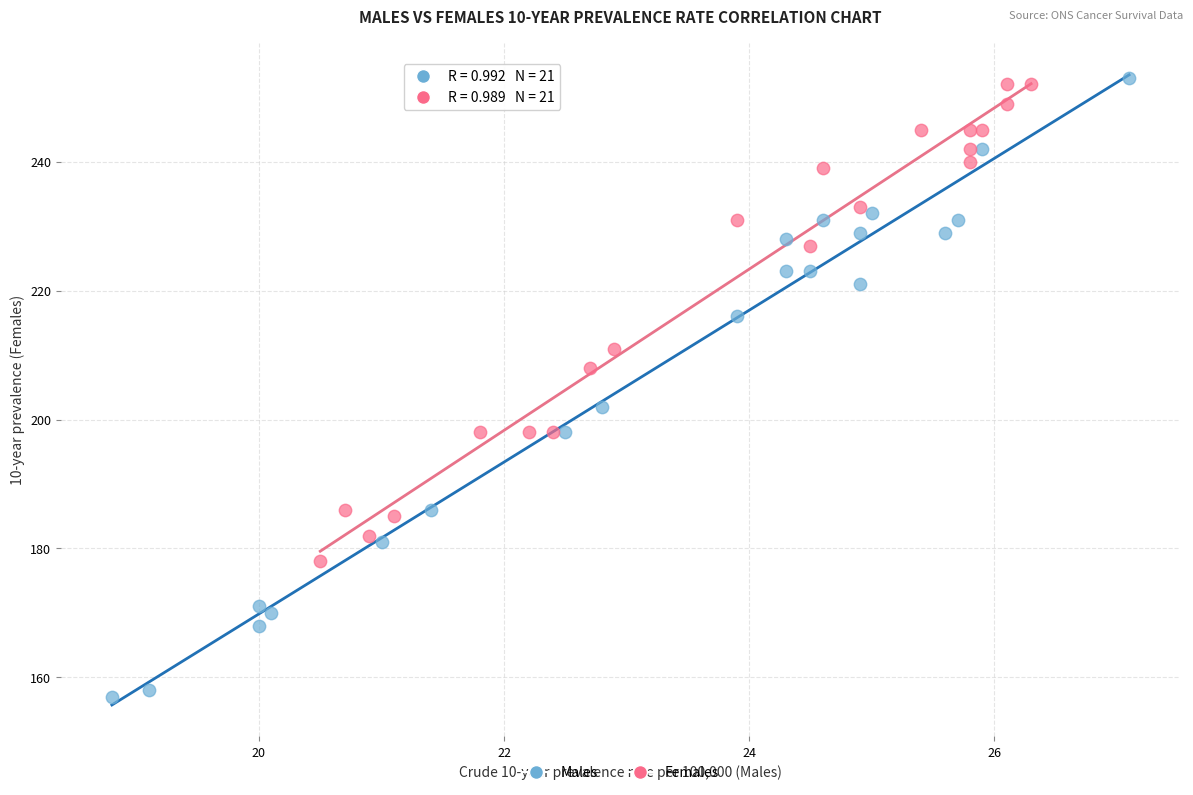

Which series contains the lowest Y value?

Males